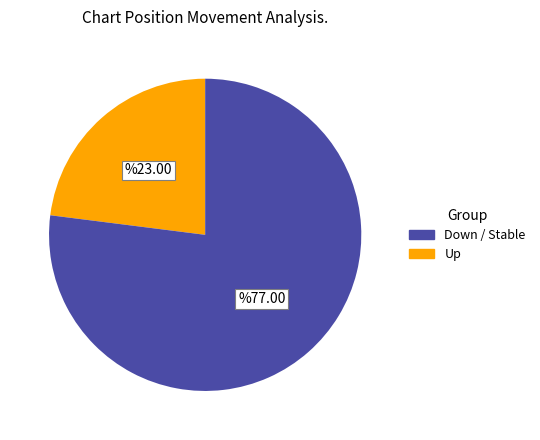

Is there any slice that represents more than half of the pie?

Yes